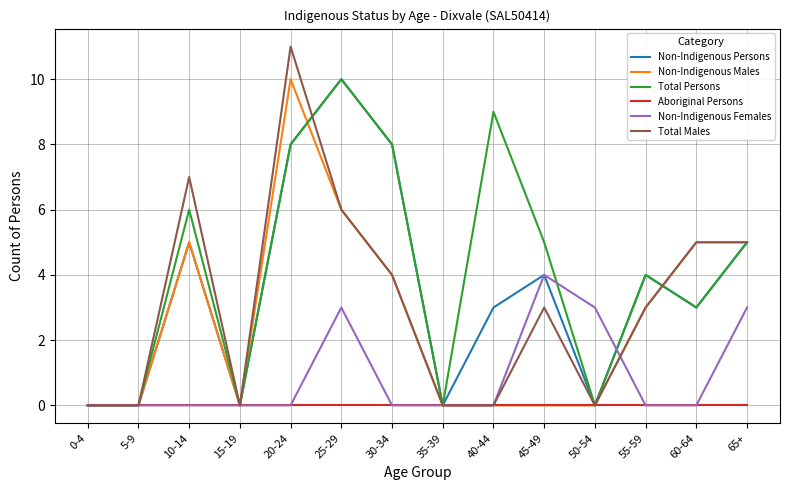

Which series has the largest range (max minus min)?

Total Males